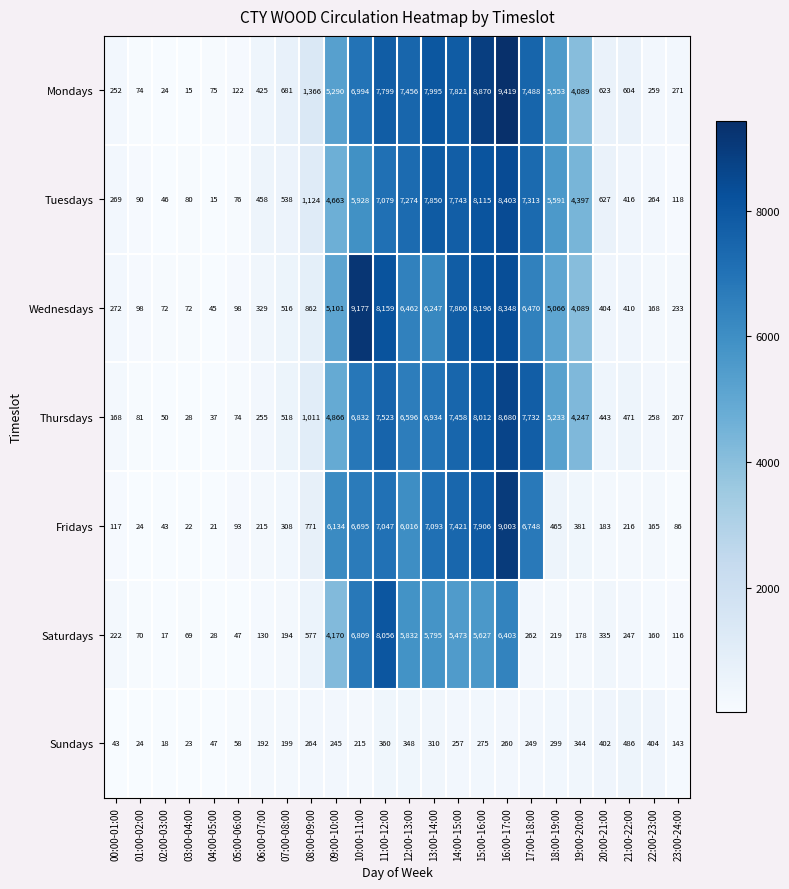

At which category is the sum across all series the highest?

16:00-17:00